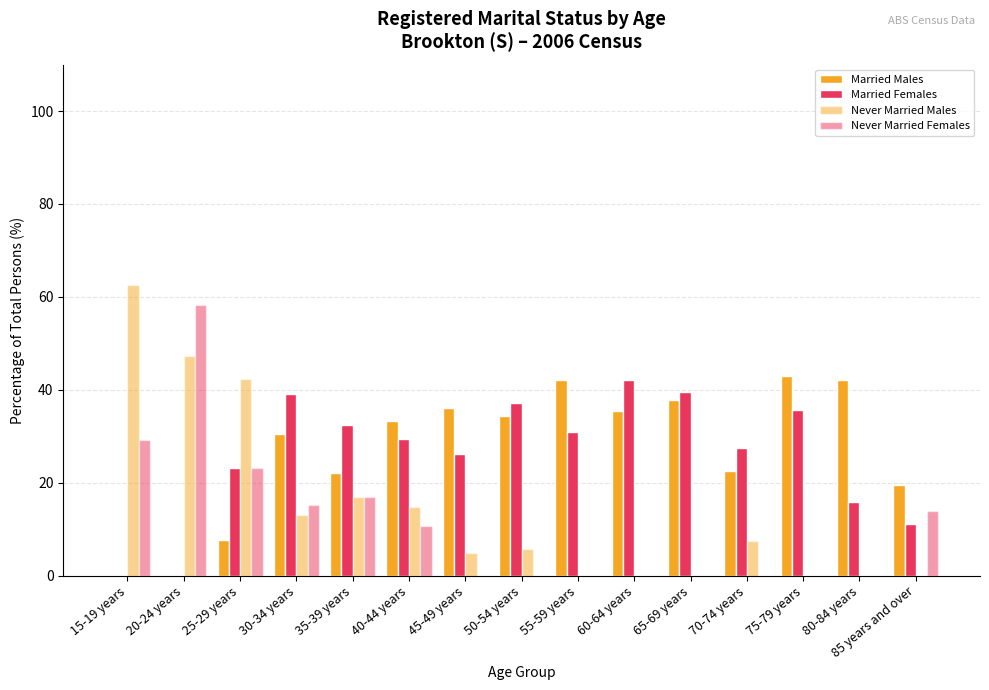

Are the bars horizontal?

No